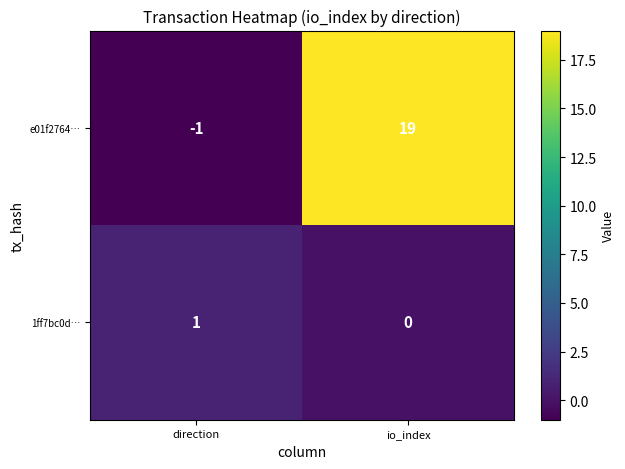

Reading left to right, what are all the values shown in this chart?

e01f2764…: -1	19
1ff7bc0d…: 1	0